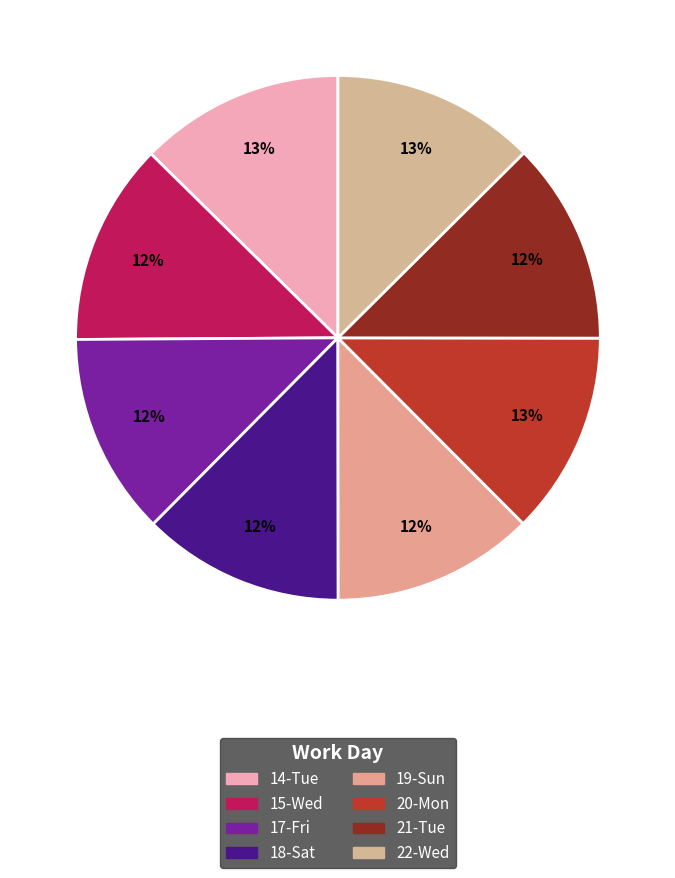

What percentage is the 21-Tue slice, to the nearest percent?

12%